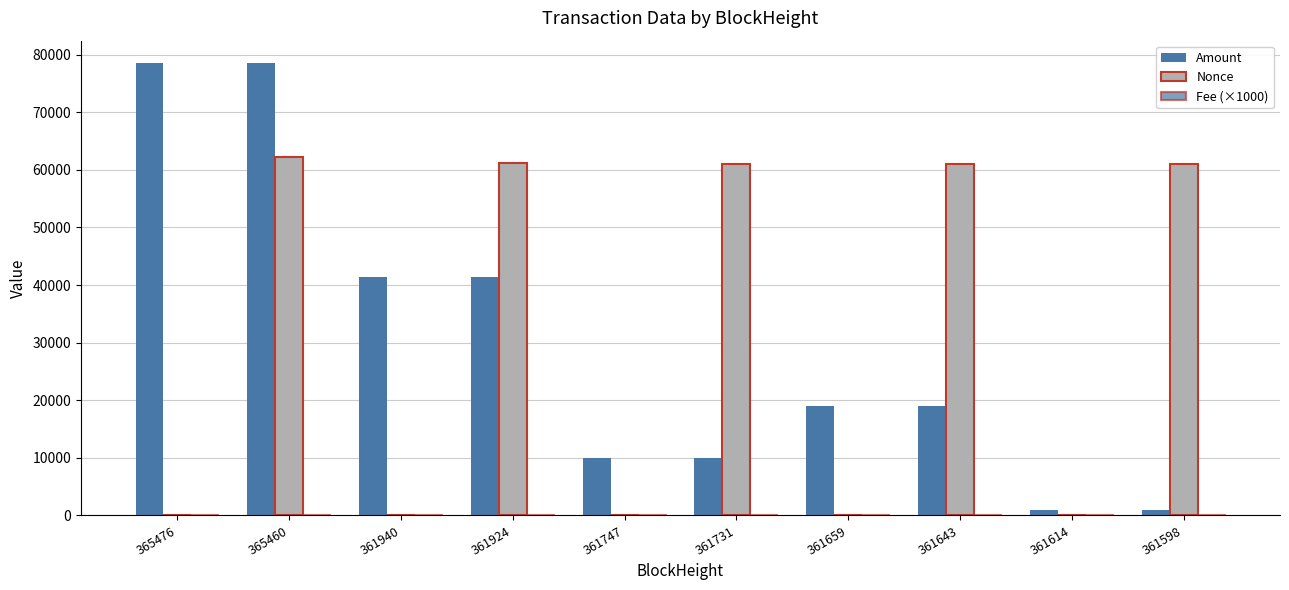

How many categories are shown in the chart?

10